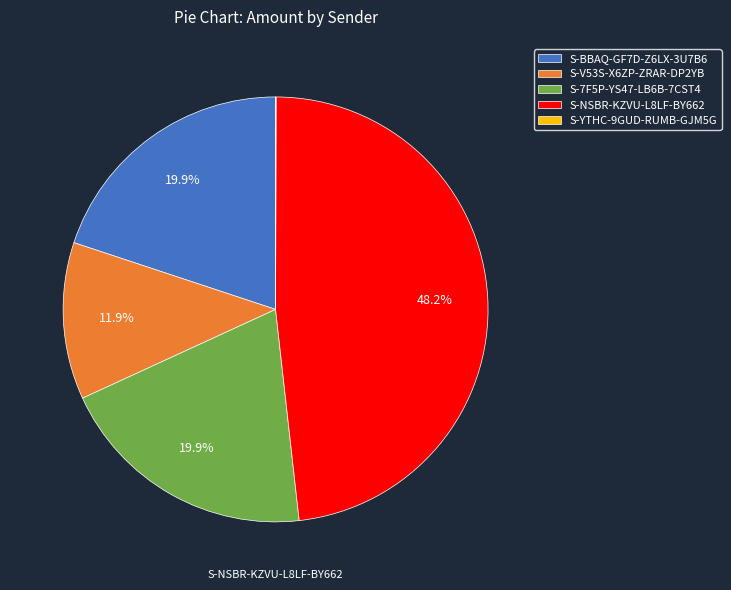

How much of the chart is everything except S-V53S-X6ZP-ZRAR-DP2YB?

88.1%